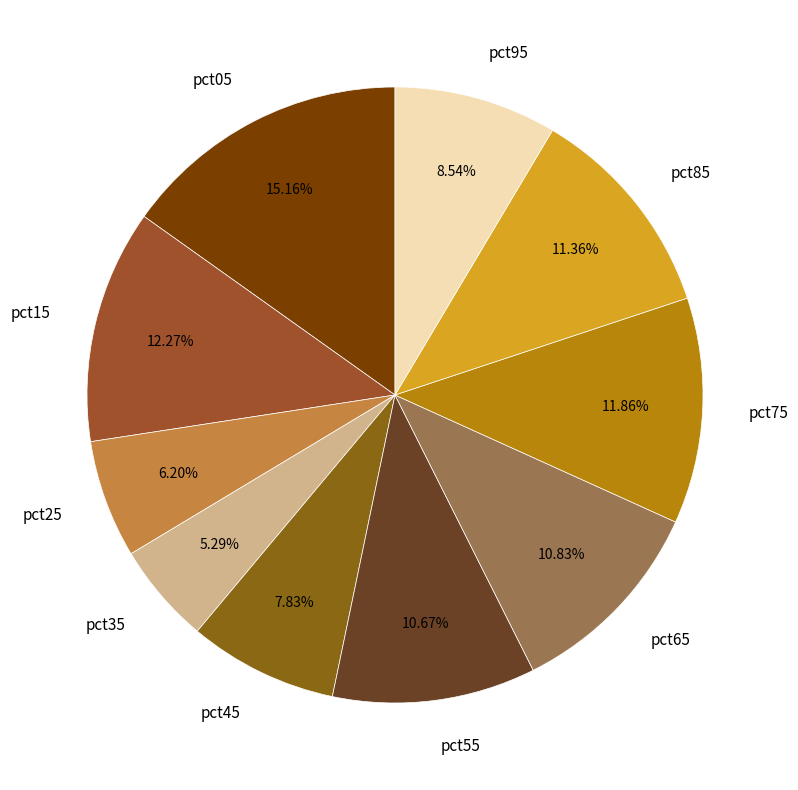

Is the sum of pct25 and pct55 greater than half?

No